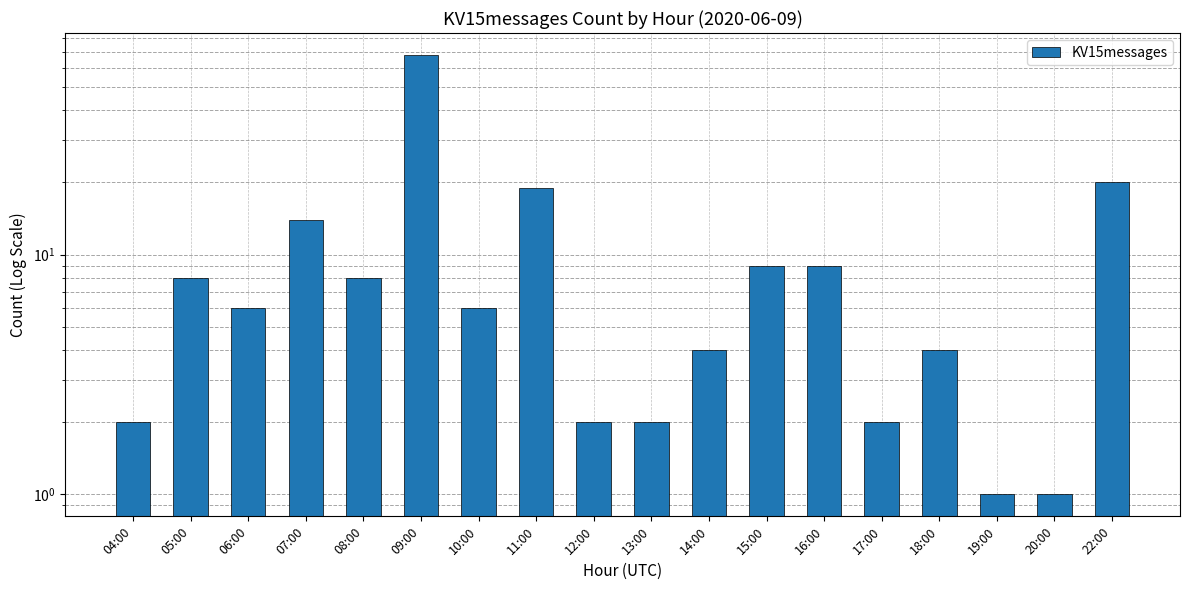

At which category does the chart reach its minimum across all series?

19:00